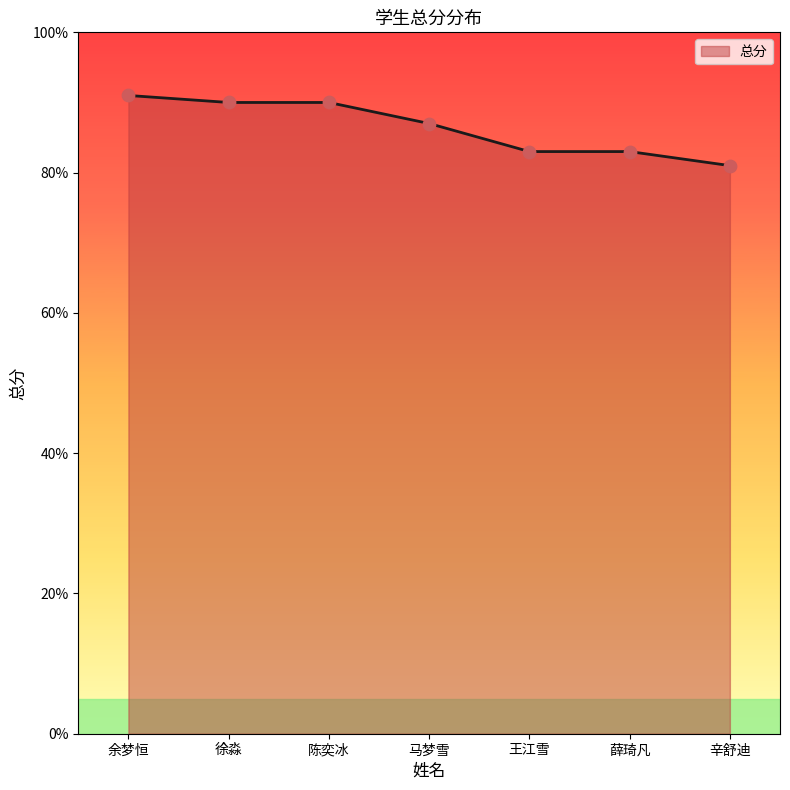

Between 薛琦凡 and 马梦雪, which is larger?

马梦雪